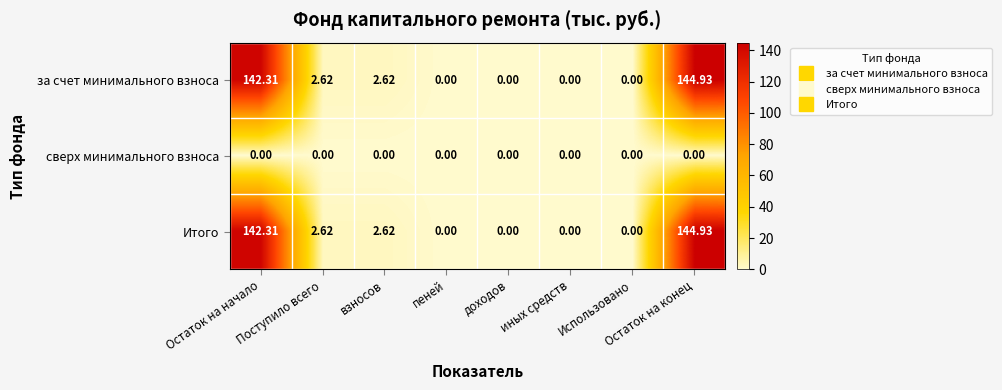

Which label corresponds to the largest value in the chart?

Остаток на конец